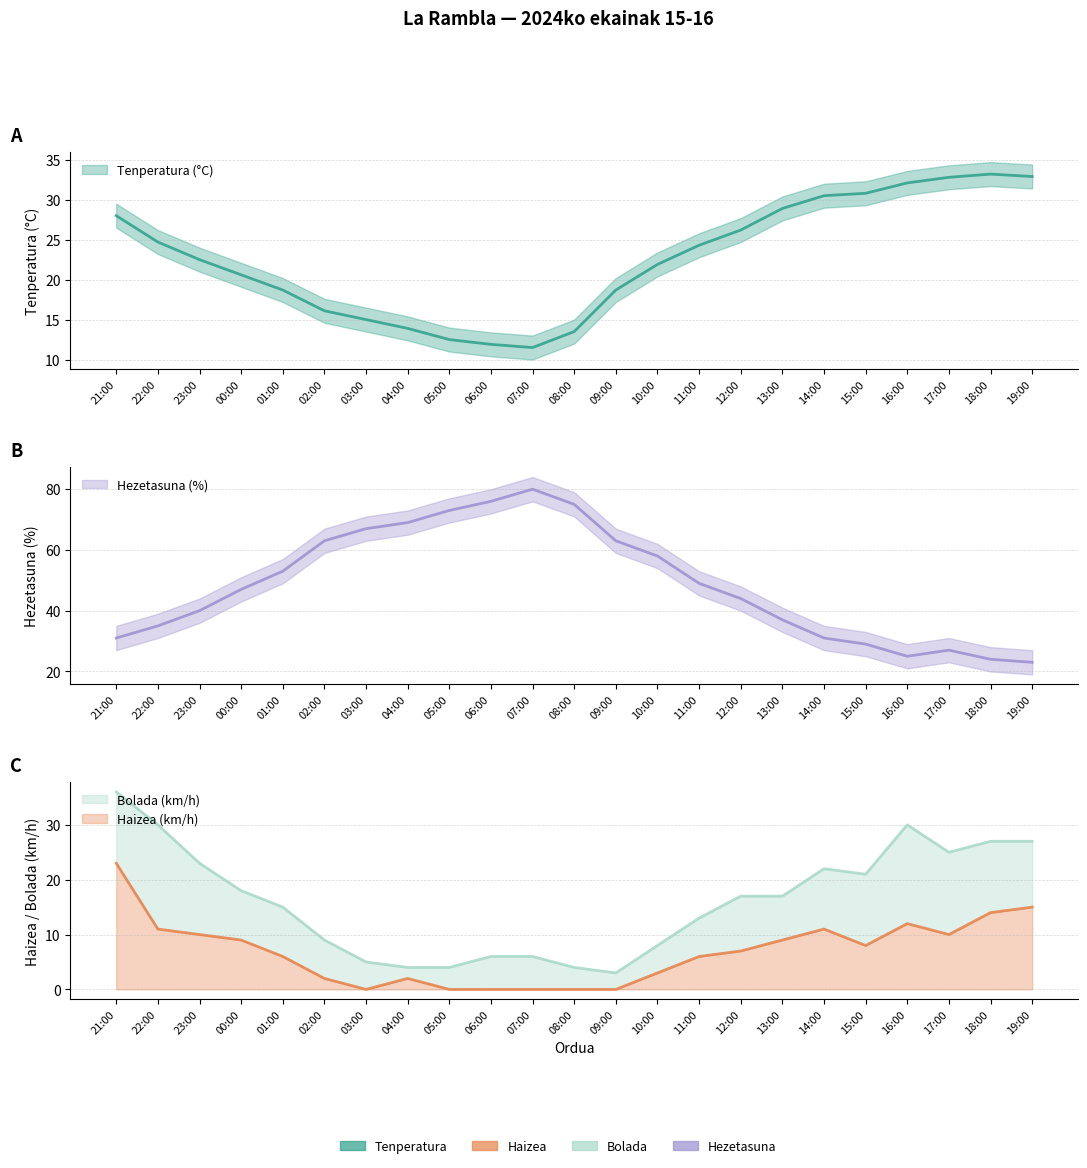

How many lines are shown in the chart?

4